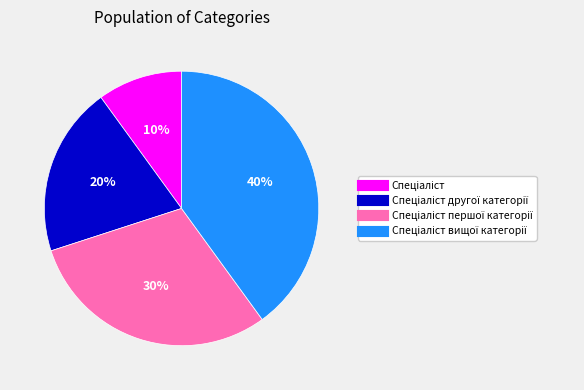

To the nearest percent, what is the difference between the largest and smallest slice percentages?

30%